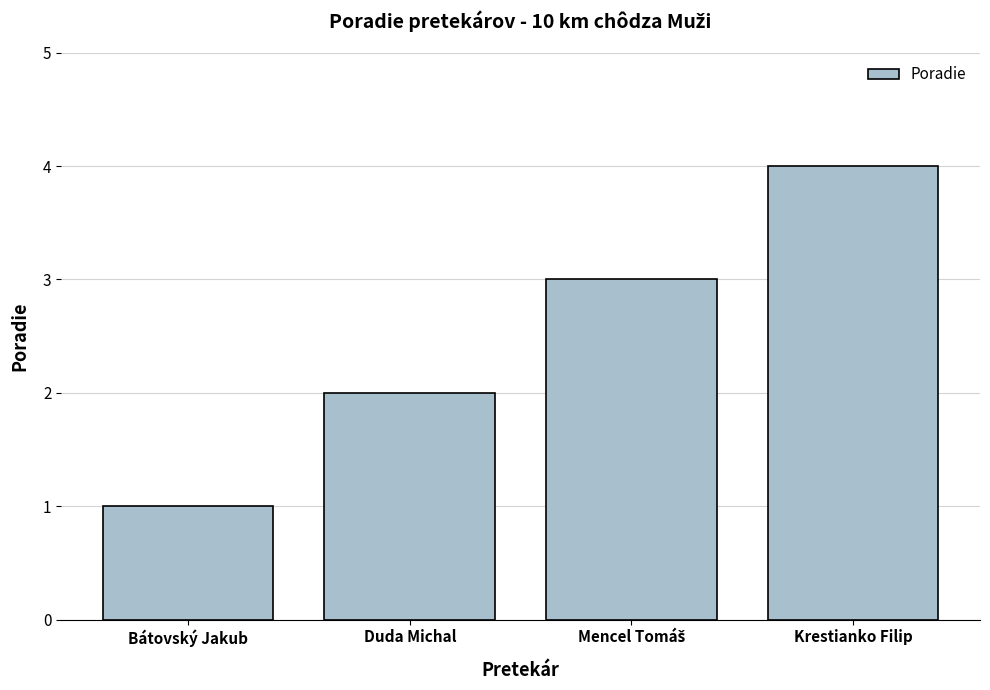

Which category has the lowest value across all series?

Bátovský Jakub